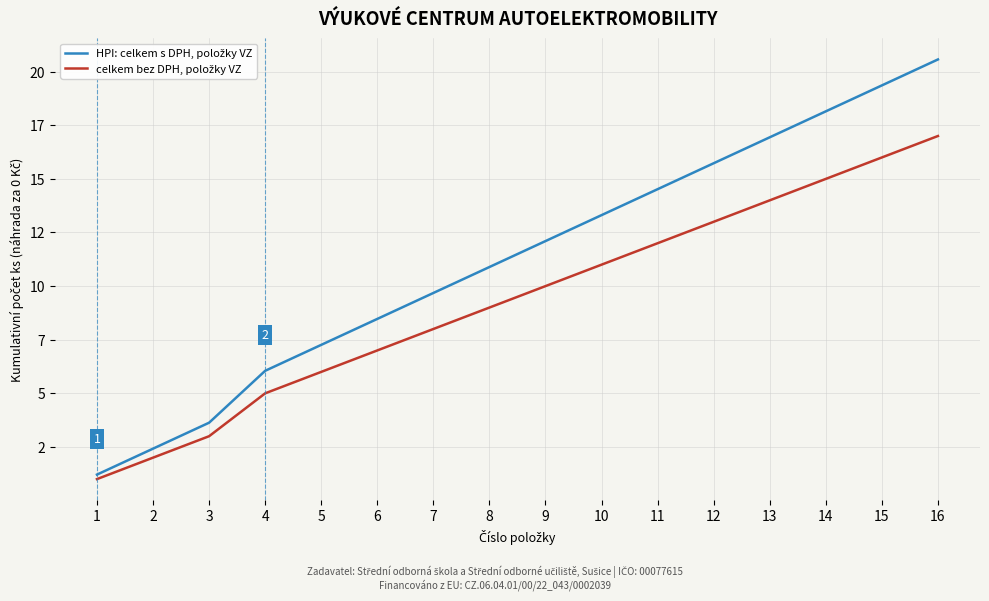

Does the chart display data point markers on the line(s)?

No